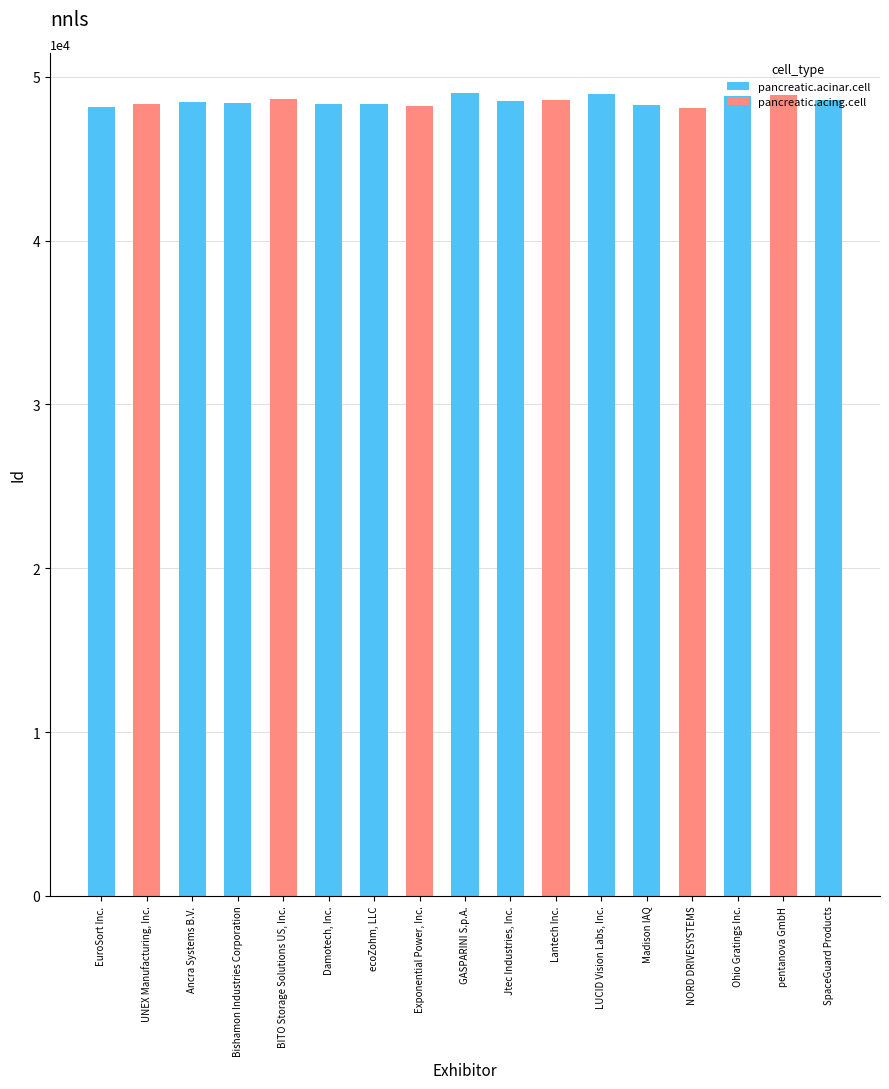

The chart shows a value of 67229 at pentanova GmbH. True or false?

False